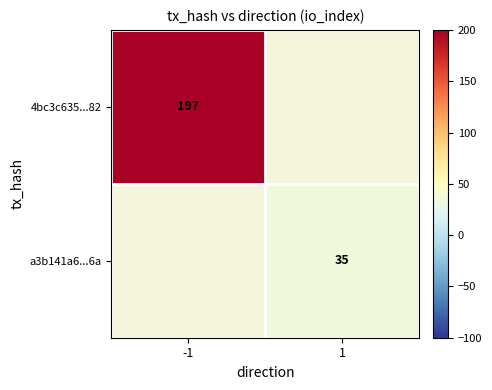

How many series are shown in this chart?

2